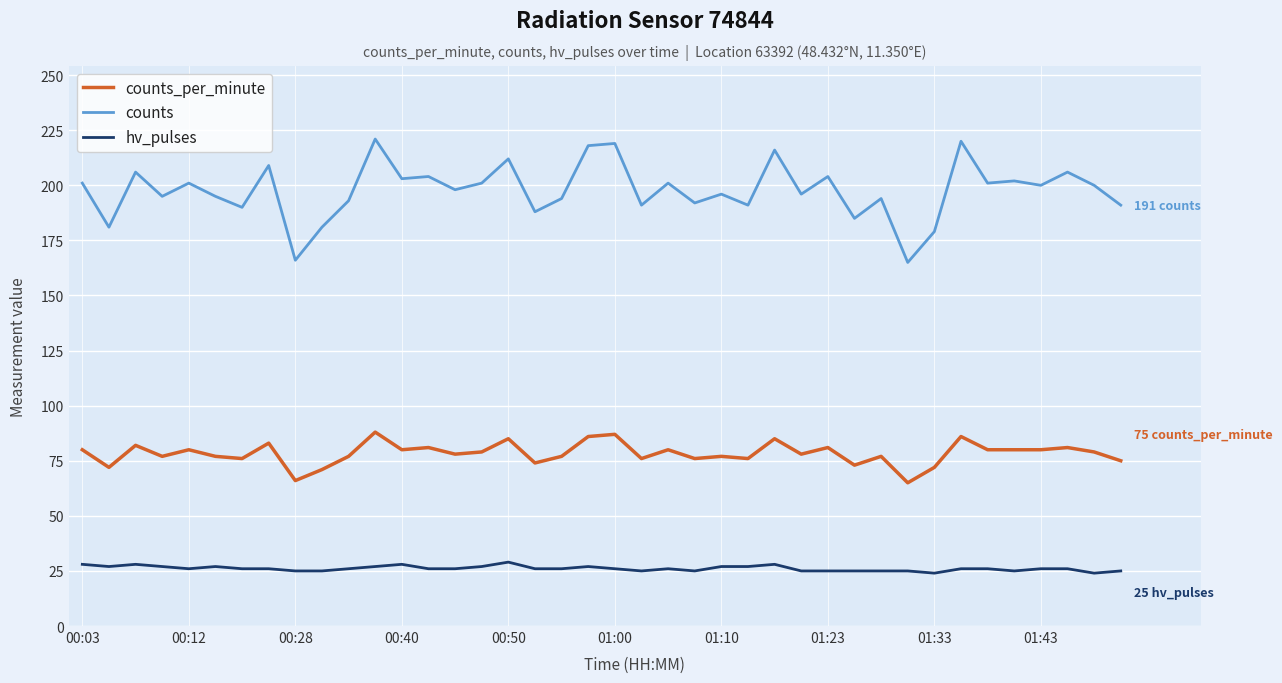

What is the minimum value shown in the chart?

24